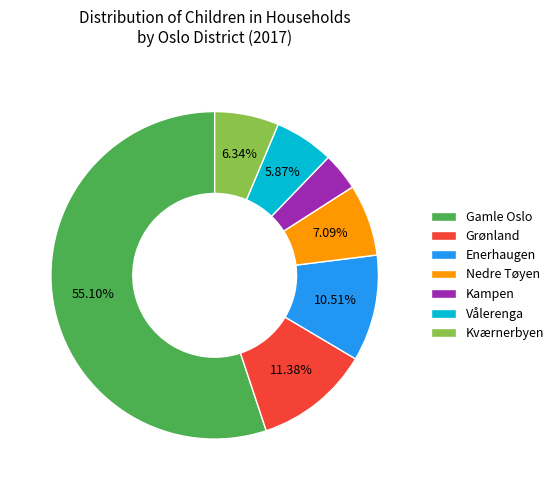

What is the smallest slice in the pie chart?

Kampen